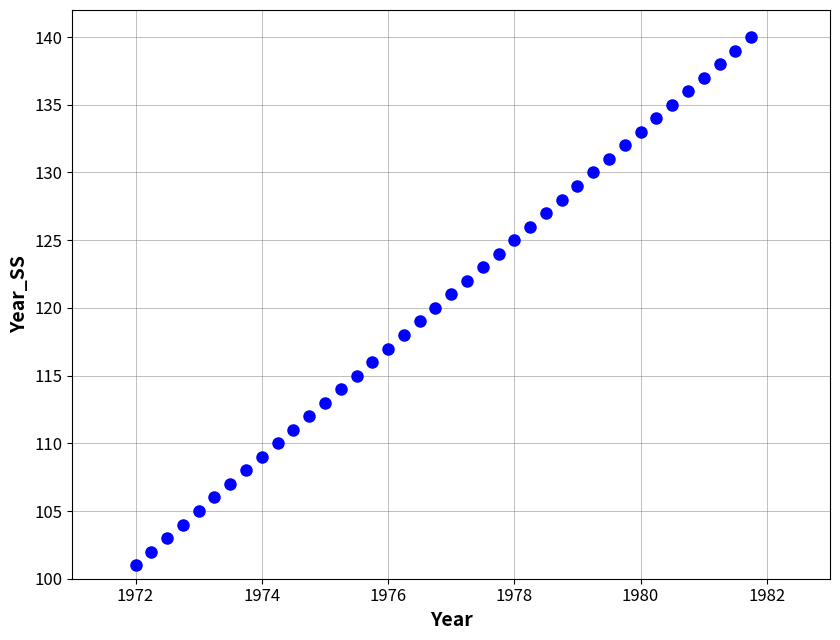

What is the range of Y values (max minus min)?

39